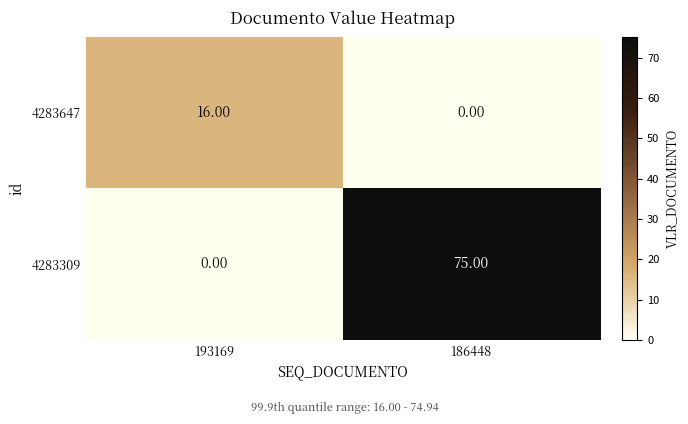

Count the number of data series in this chart.

2